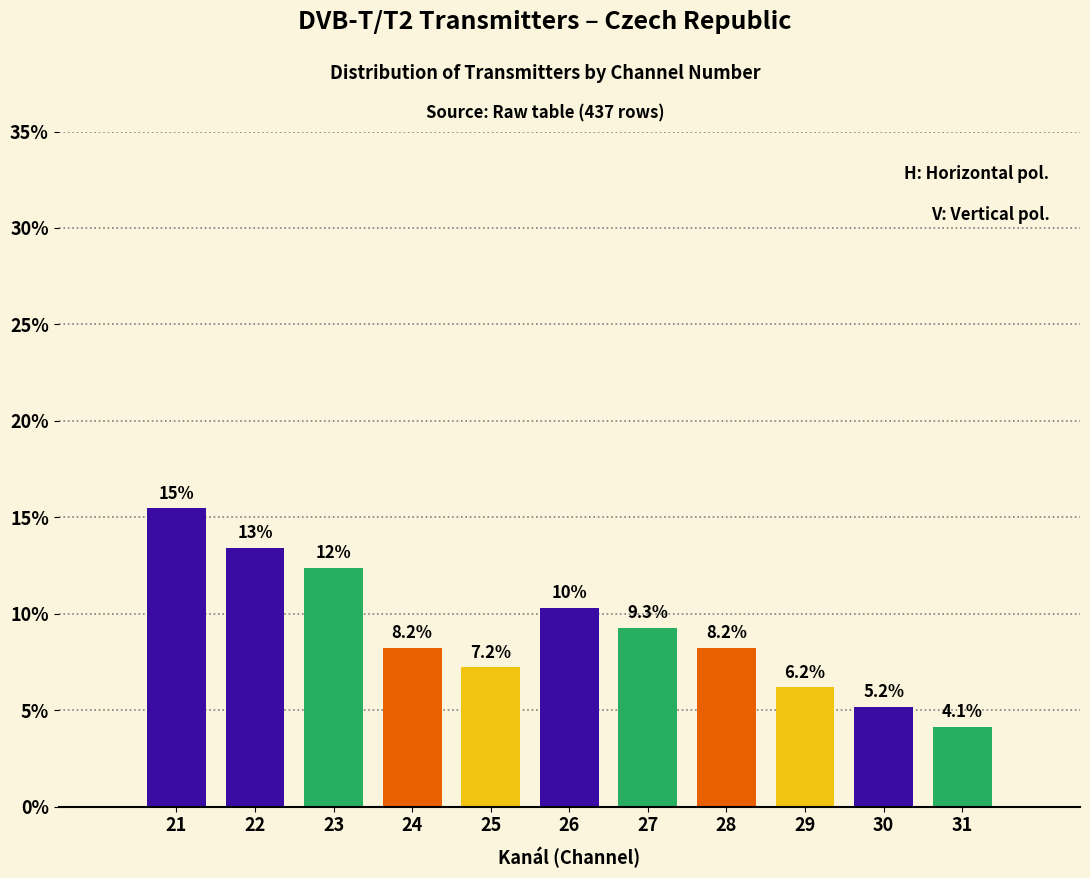

What is the ratio of the value at 28 to the value at 30?

1.6